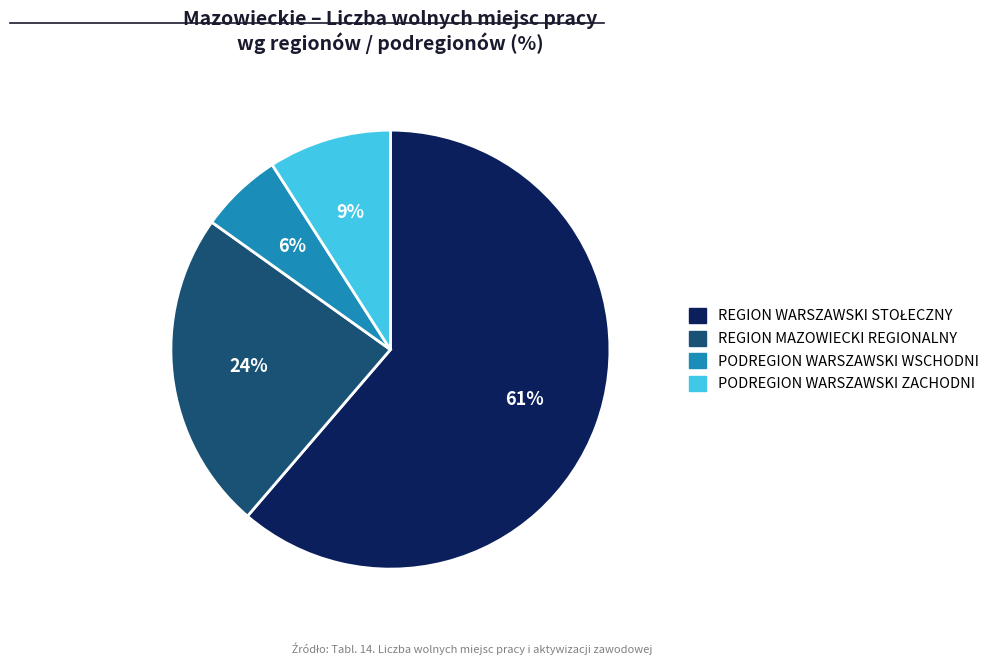

Approximately how many times larger is the value at PODREGION WARSZAWSKI ZACHODNI compared to REGION MAZOWIECKI REGIONALNY?

0.4